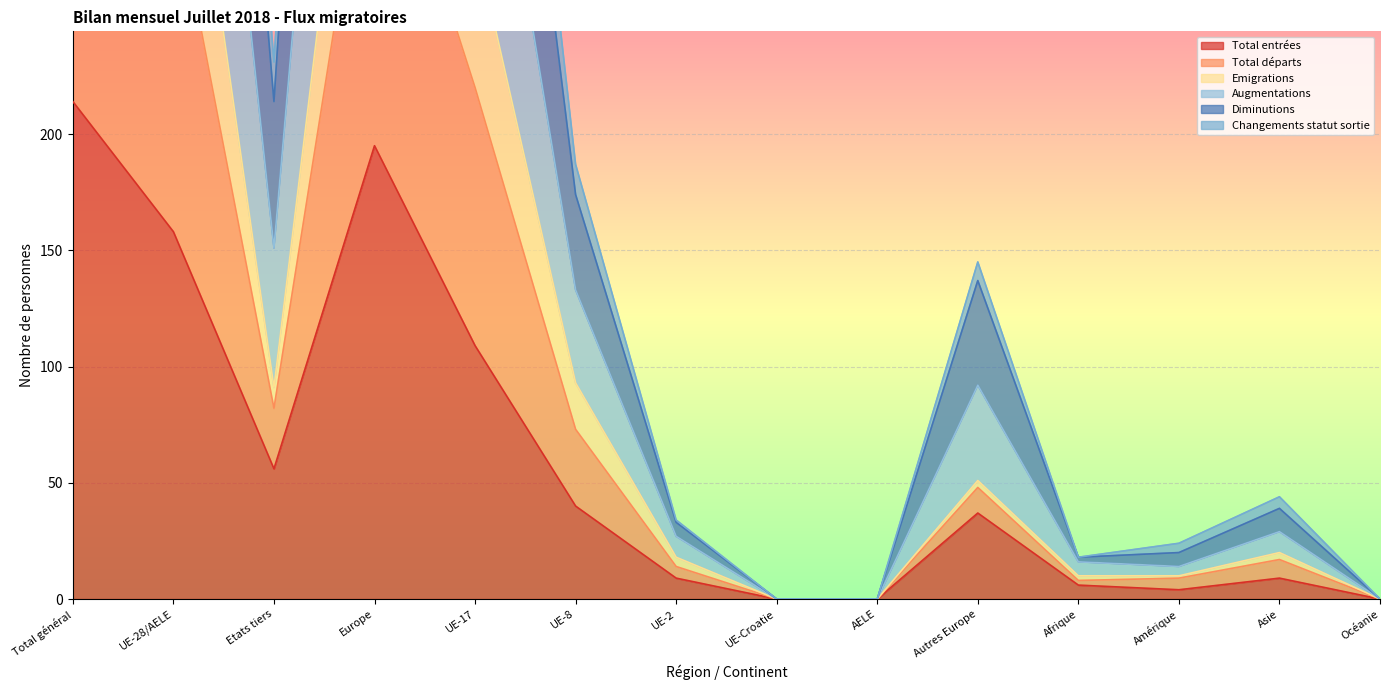

What position from the left is Océanie?

14